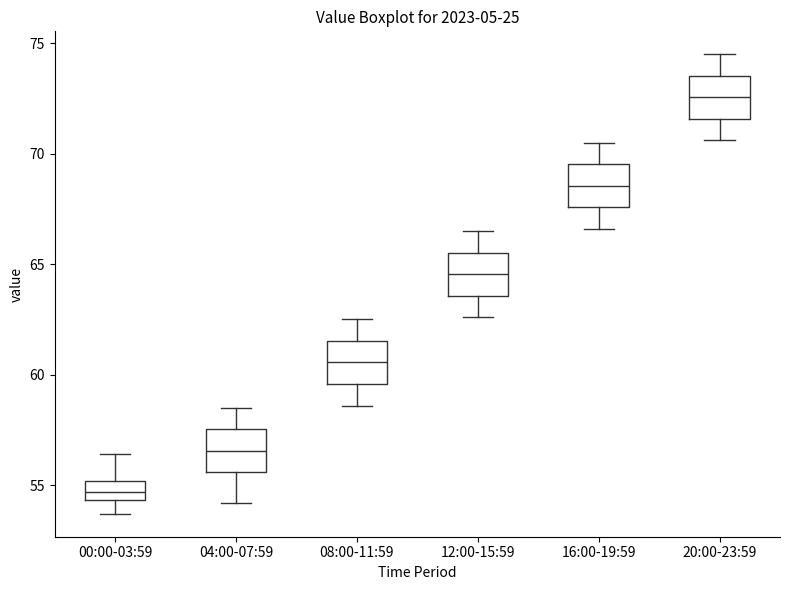

Where is the upper edge of the box for 12:00-15:59 on the y-axis? The values are not printed on the chart, so give them approximately, as read against the axis.

65.5